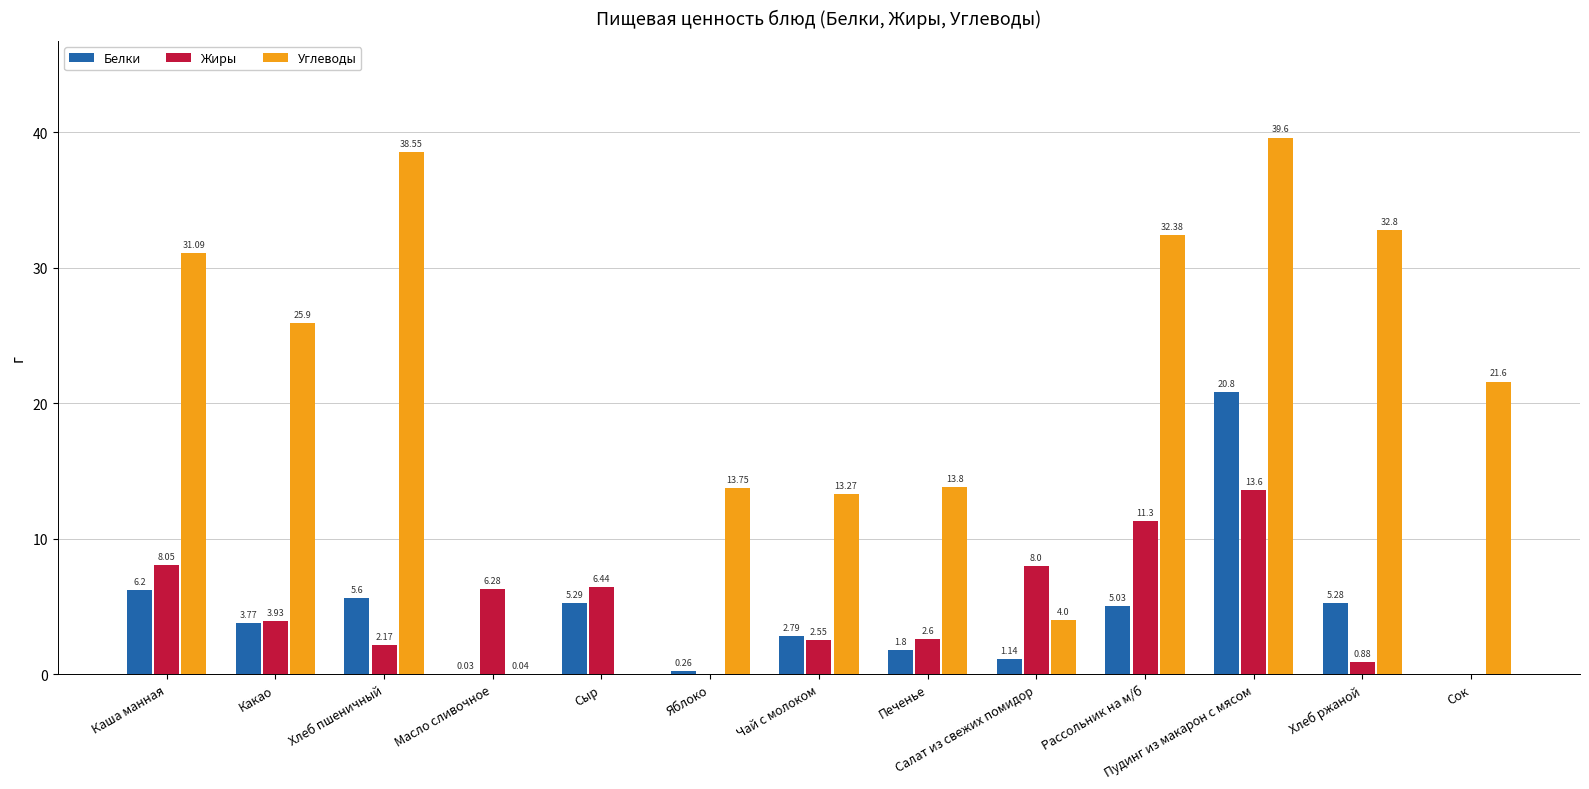

What is the sum of the Жиры values at Хлеб пшеничный and Чай с молоком?

4.7